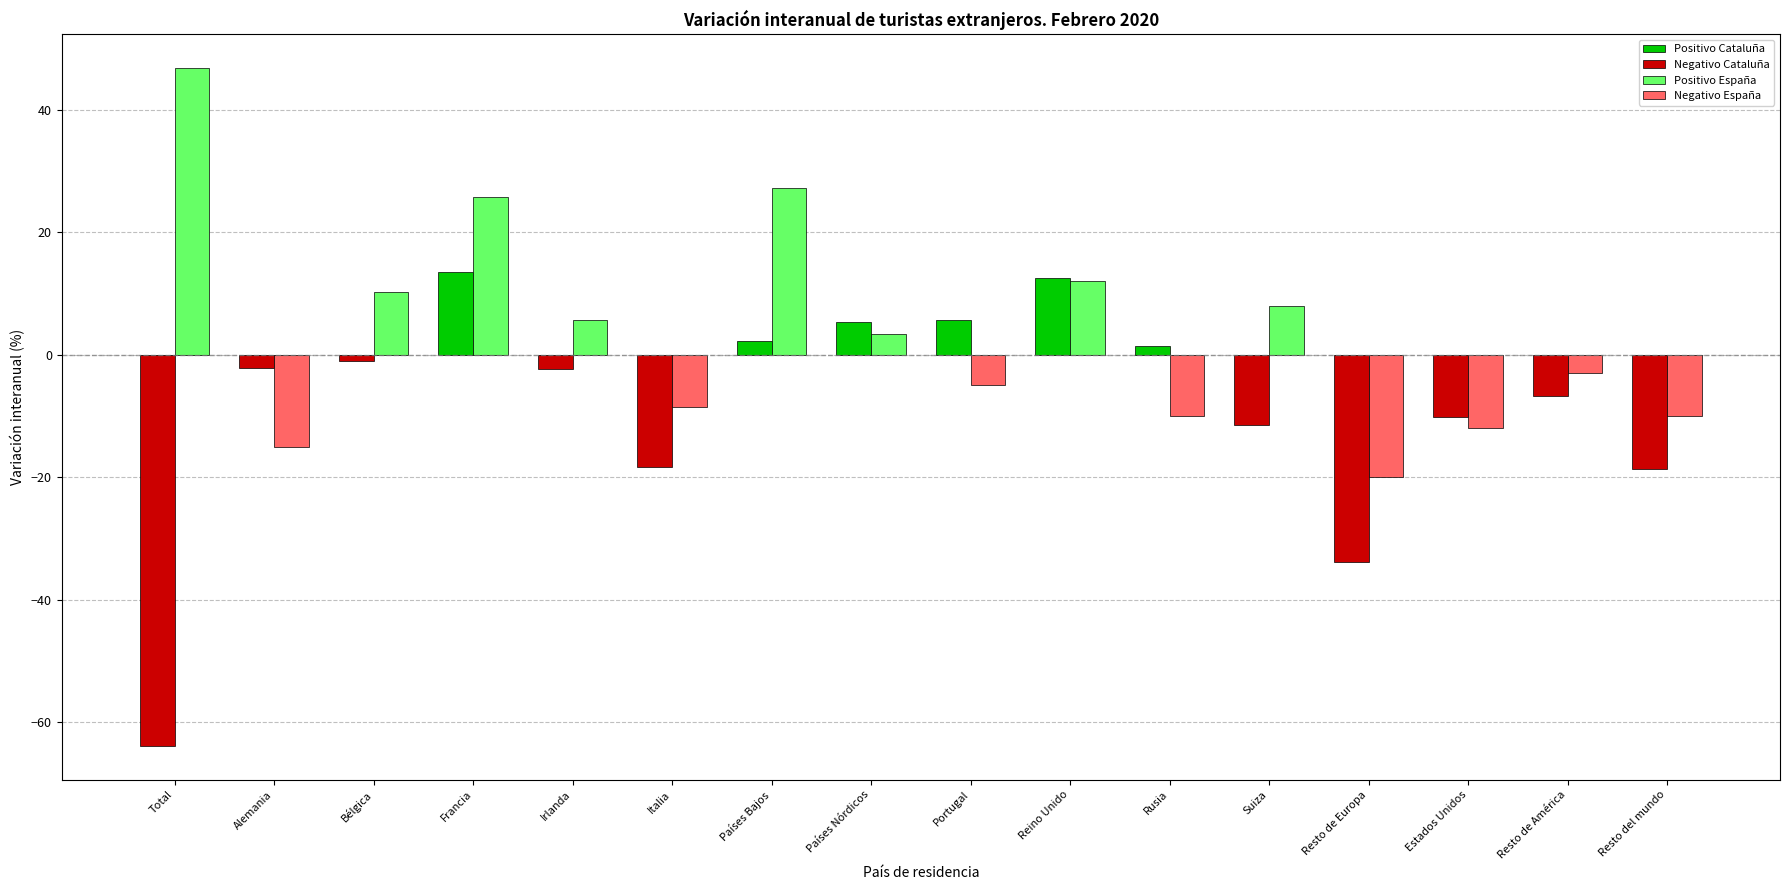

Does the chart contain any negative values?

Yes